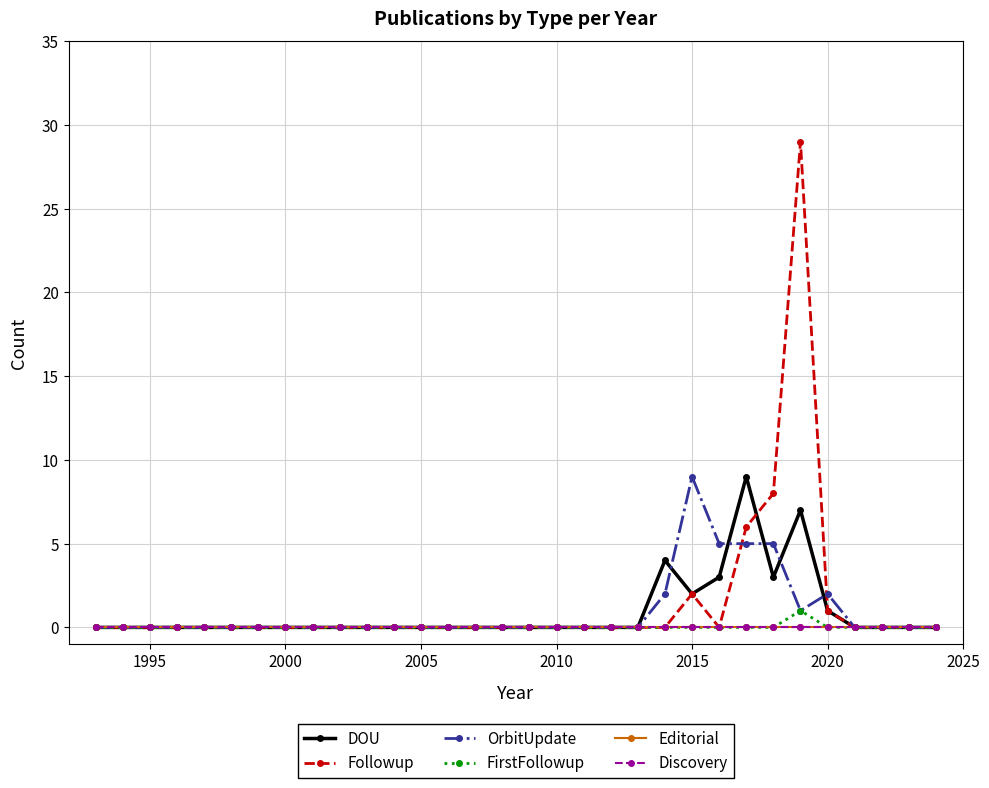

Does the chart have visible grid lines?

Yes